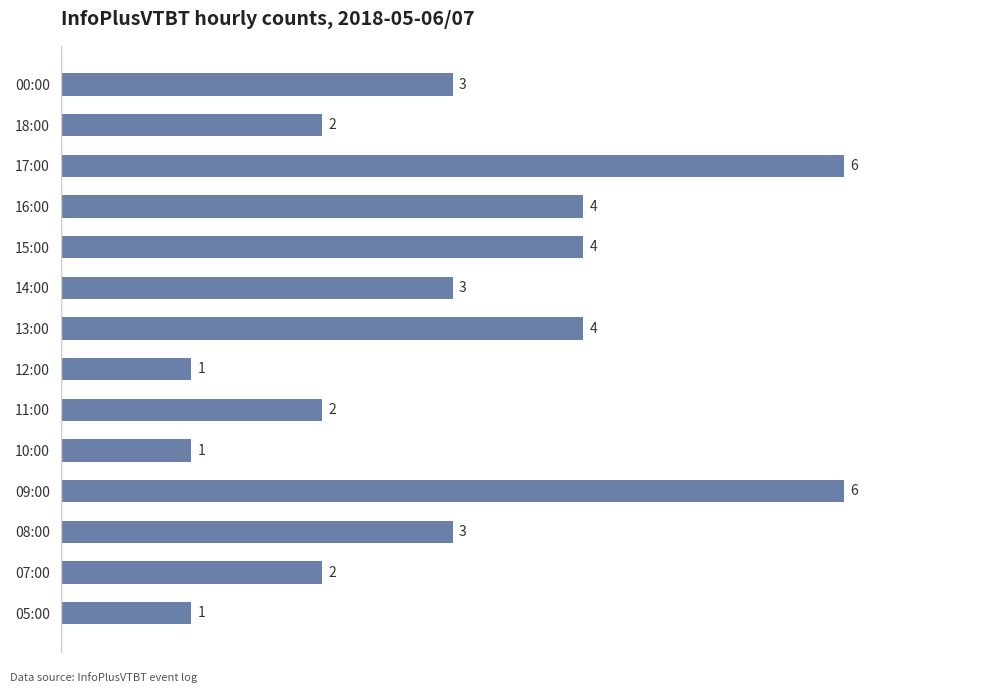

What is the greatest value displayed?

6